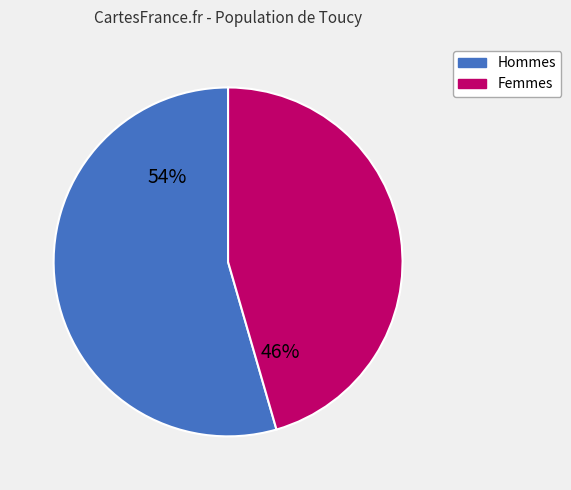

Count the number of slices in the pie.

2